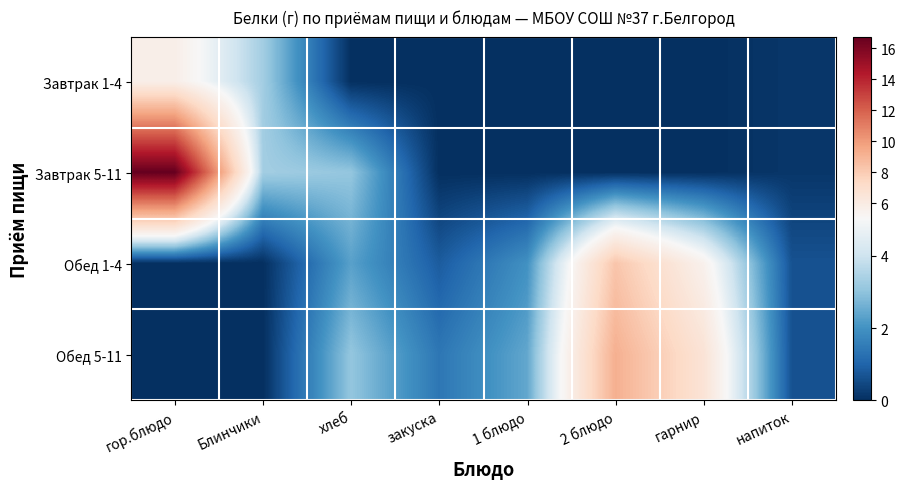

Reading right to left, extract all data points from this chart.

Завтрак 1-4: напиток=0.1	гарнир=0.0	2 блюдо=0.0	1 блюдо=0.0	закуска=0.0	хлеб=0.0	Блинчики=3.3	гор.блюдо=5.7
Завтрак 5-11: напиток=0.1	гарнир=0.0	2 блюдо=0.0	1 блюдо=0.0	закуска=0.0	хлеб=3.1	Блинчики=3.3	гор.блюдо=16.8
Обед 1-4: напиток=0.7	гарнир=5.5	2 блюдо=8.3	1 блюдо=2.0	закуска=0.8	хлеб=2.3	Блинчики=0.0	гор.блюдо=0.0
Обед 5-11: напиток=0.7	гарнир=6.6	2 блюдо=9.2	1 блюдо=2.4	закуска=1.4	хлеб=3.1	Блинчики=0.0	гор.блюдо=0.0